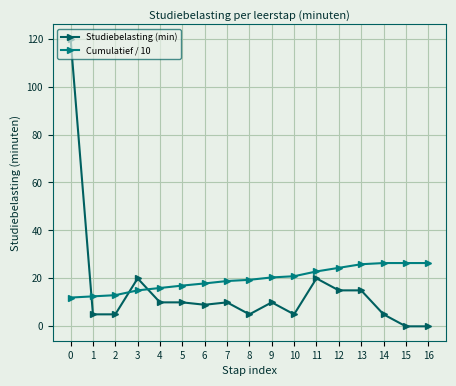

What is the spread (max minus min) of values at 9?

10.4